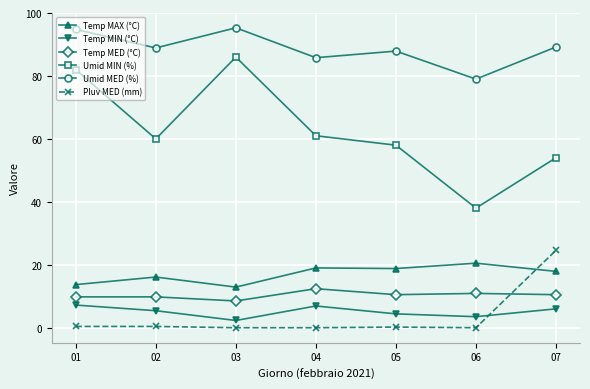

How many lines are shown in the chart?

6